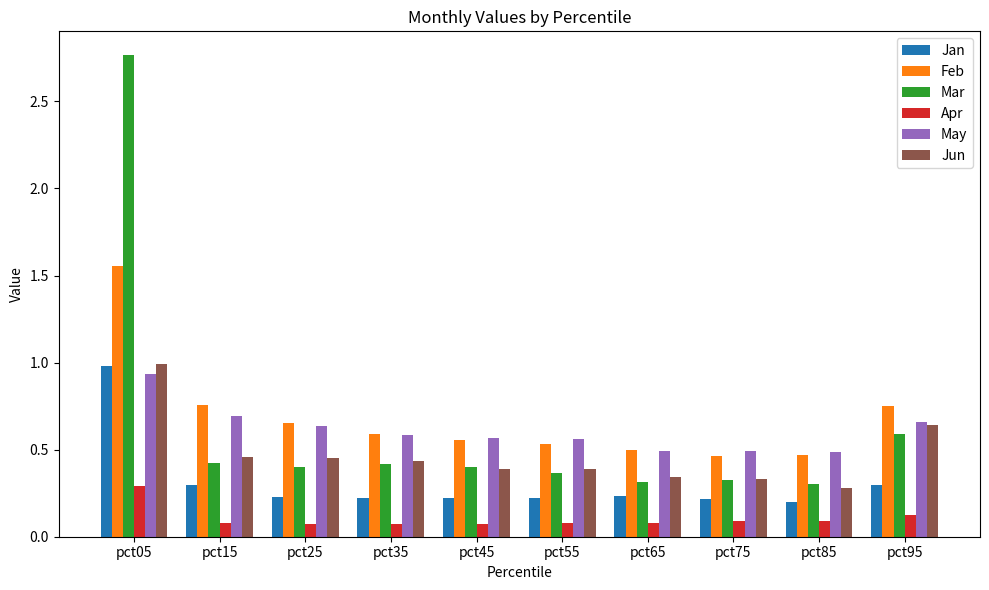

Which series has the largest total across all categories?

Feb